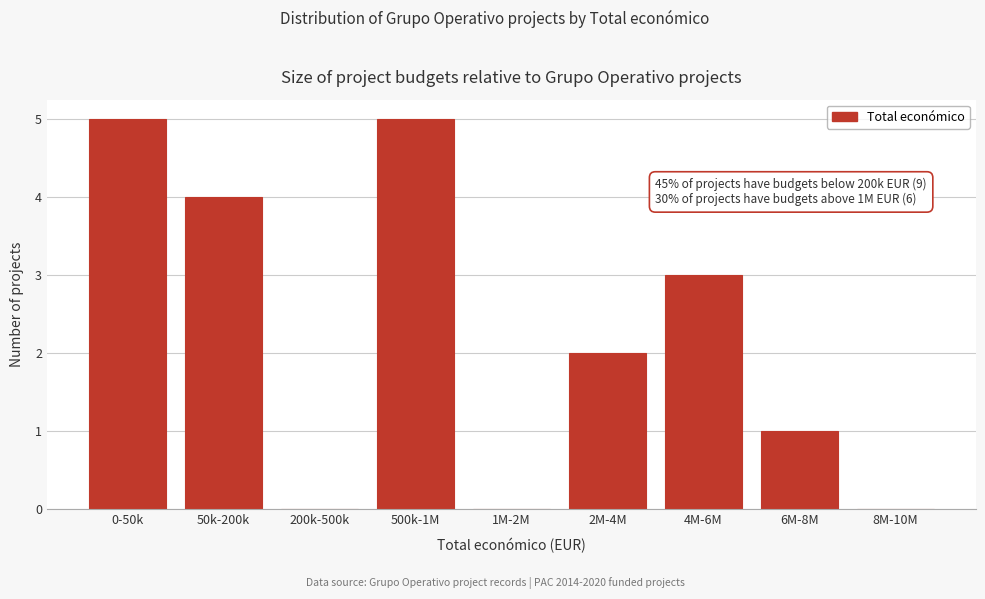

Reading left to right, transcribe all the data shown in this chart.

0-50k=5	50k-200k=4	200k-500k=0	500k-1M=5	1M-2M=0	2M-4M=2	4M-6M=3	6M-8M=1	8M-10M=0